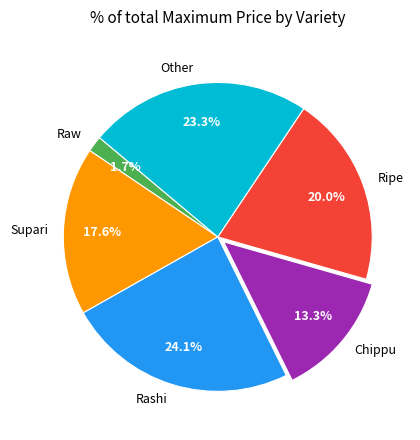

Which has a higher value, Supari or Rashi?

Rashi